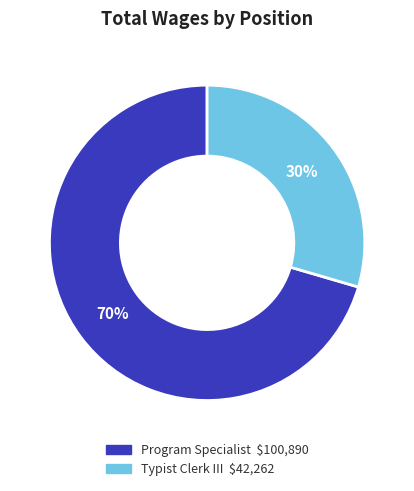

The Program Specialist slice represents 70% of the pie. True or false?

True